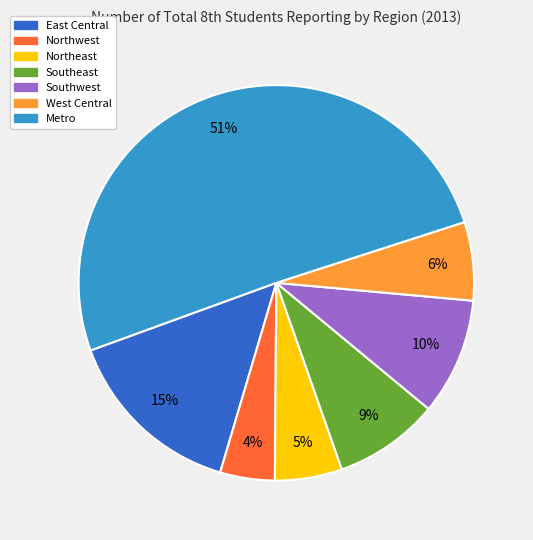

Is the sum of Northwest and Metro greater than half?

Yes